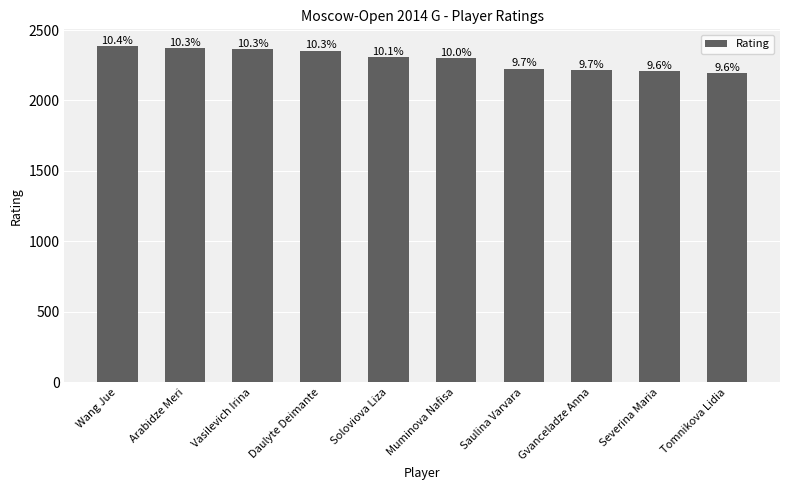

Does the chart contain stacked bars?

No